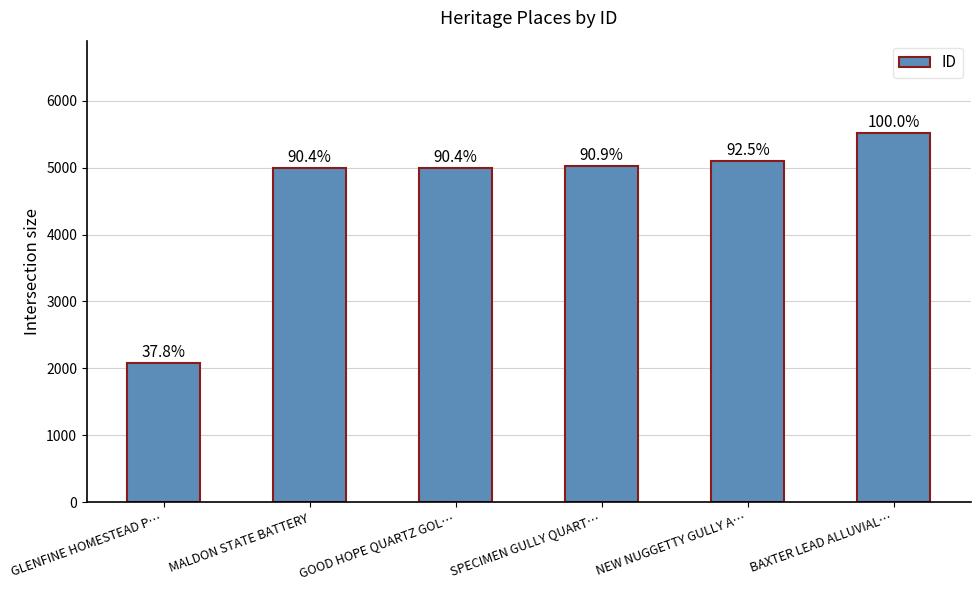

Approximately how many times larger is the value at MALDON STATE BATTERY compared to GLENFINE HOMESTEAD P…?

2.4